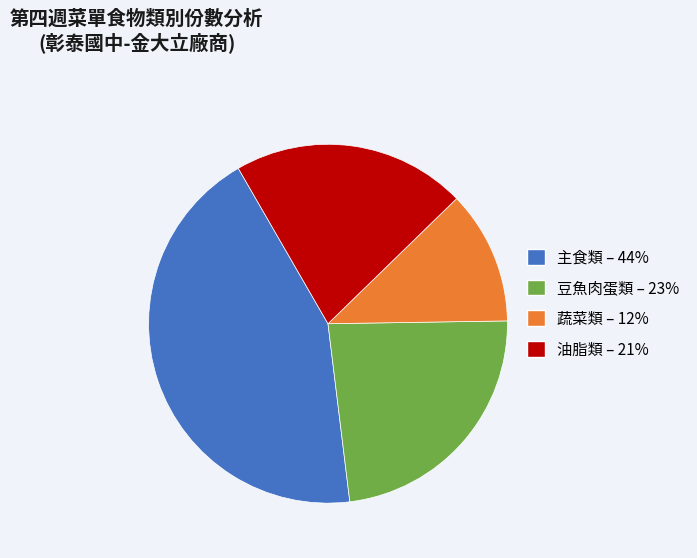

Is the sum of 主食類 – 44% and 油脂類 – 21% greater than half?

Yes